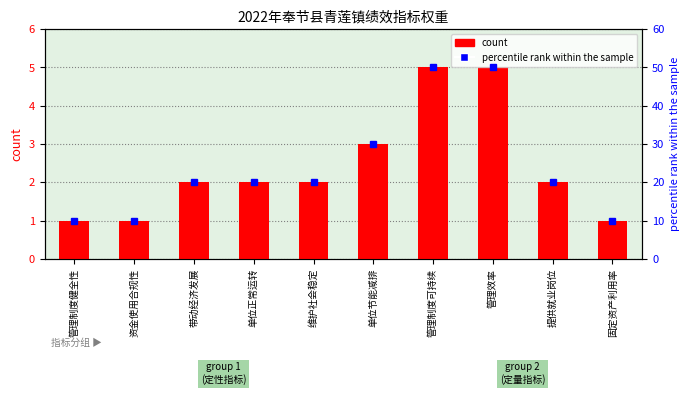

Reading right to left, what are all the values shown in this chart?

count: 1	2	5	5	3	2	2	2	1	1
percentile rank within the sample: 10	20	50	50	30	20	20	20	10	10